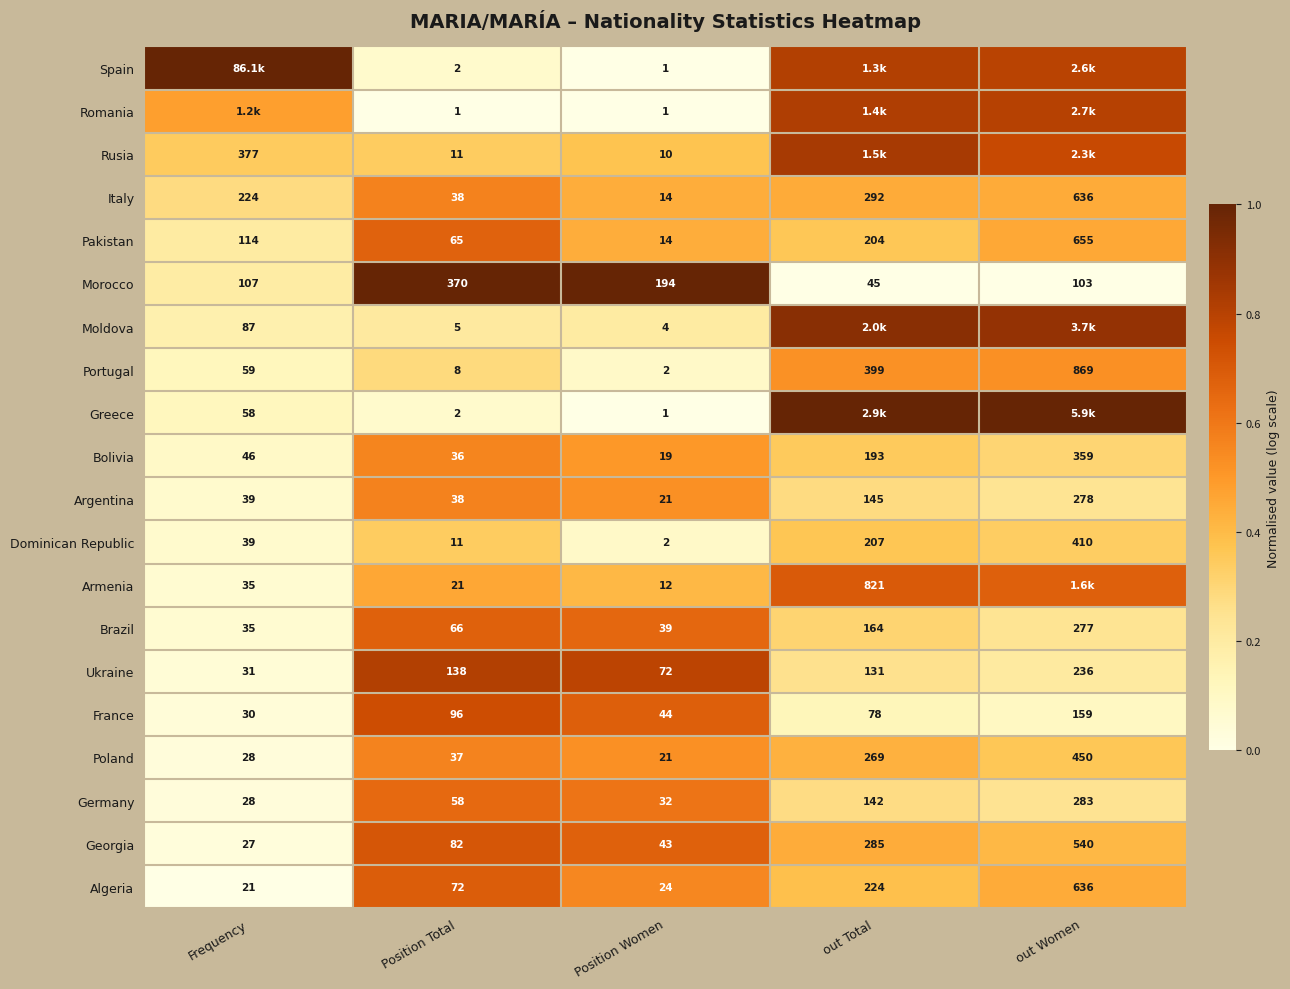

Which category has the highest value in the Germany series?

out Women